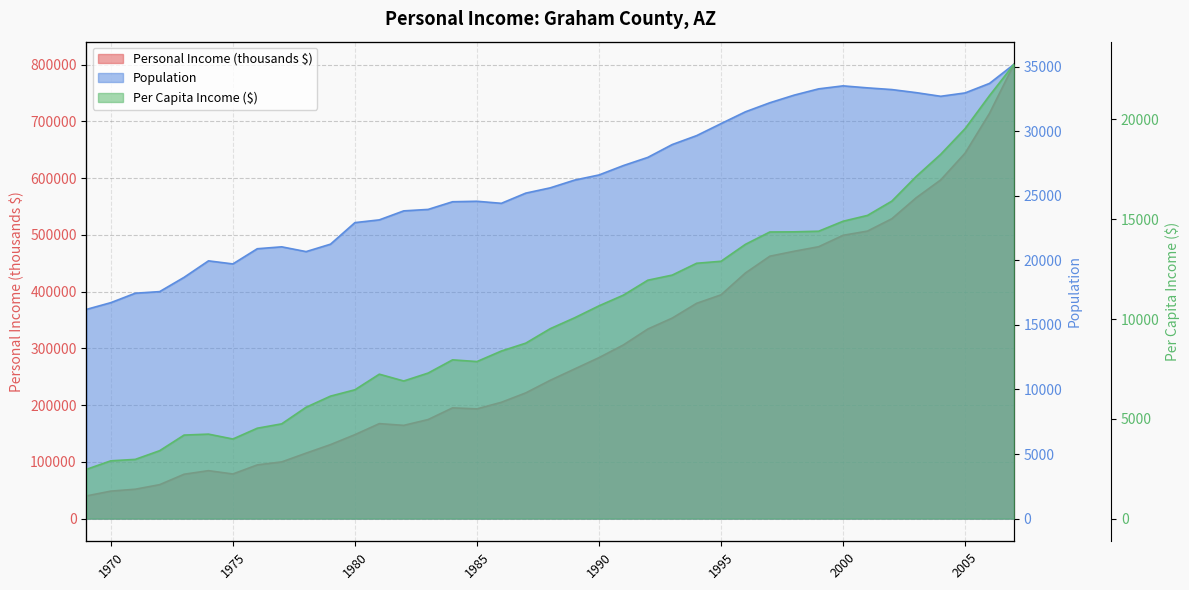

List the series in order of their peak value, highest first.

Personal Income (thousands $), Population, Per Capita Income ($)